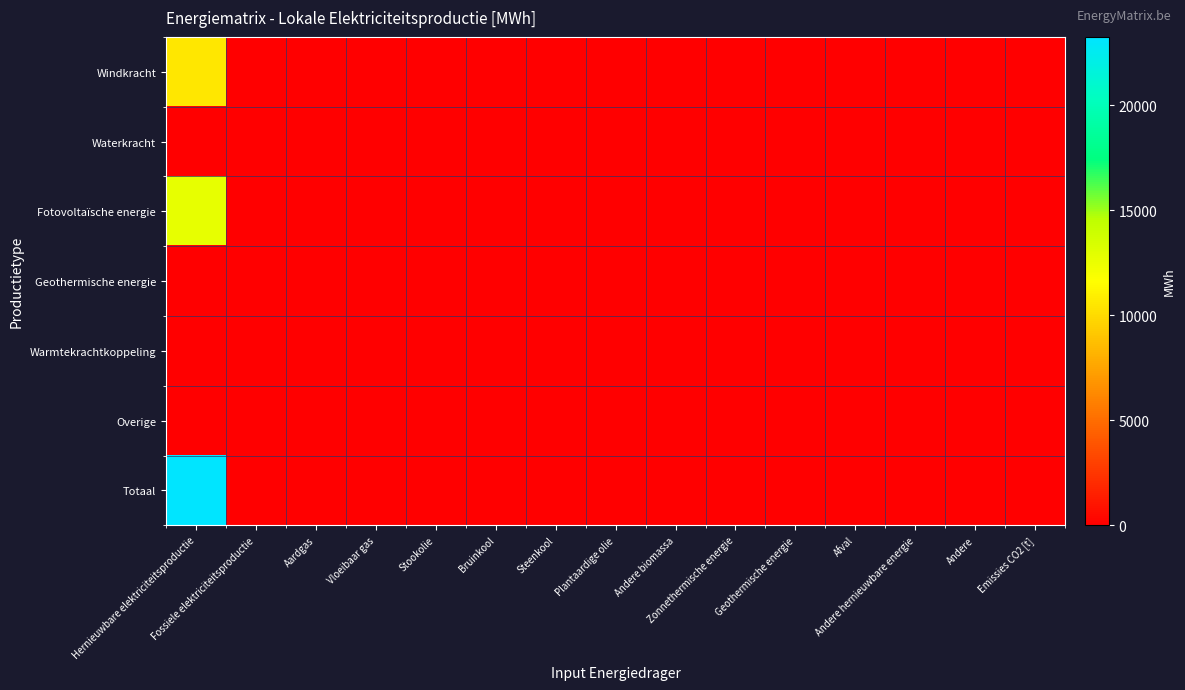

Reading left to right, transcribe all the data shown in this chart.

Windkracht: Hernieuwbare elektriciteitsproductie=10613.3	Fossiele elektriciteitsproductie=0.0	Aardgas=0.0	Vloeibaar gas=0.0	Stookolie=0.0	Bruinkool=0.0	Steenkool=0.0	Plantaardige olie=0.0	Andere biomassa=0.0	Zonnethermische energie=0.0	Geothermische energie=0.0	Afval=0.0	Andere hernieuwbare energie=0.0	Andere=0.0	Emissies CO2 [t]=0.0
Waterkracht: Hernieuwbare elektriciteitsproductie=0.0	Fossiele elektriciteitsproductie=0.0	Aardgas=0.0	Vloeibaar gas=0.0	Stookolie=0.0	Bruinkool=0.0	Steenkool=0.0	Plantaardige olie=0.0	Andere biomassa=0.0	Zonnethermische energie=0.0	Geothermische energie=0.0	Afval=0.0	Andere hernieuwbare energie=0.0	Andere=0.0	Emissies CO2 [t]=0.0
Fotovoltaïsche energie: Hernieuwbare elektriciteitsproductie=12636.8	Fossiele elektriciteitsproductie=0.0	Aardgas=0.0	Vloeibaar gas=0.0	Stookolie=0.0	Bruinkool=0.0	Steenkool=0.0	Plantaardige olie=0.0	Andere biomassa=0.0	Zonnethermische energie=0.0	Geothermische energie=0.0	Afval=0.0	Andere hernieuwbare energie=0.0	Andere=0.0	Emissies CO2 [t]=0.0
Geothermische energie: Hernieuwbare elektriciteitsproductie=0.0	Fossiele elektriciteitsproductie=0.0	Aardgas=0.0	Vloeibaar gas=0.0	Stookolie=0.0	Bruinkool=0.0	Steenkool=0.0	Plantaardige olie=0.0	Andere biomassa=0.0	Zonnethermische energie=0.0	Geothermische energie=0.0	Afval=0.0	Andere hernieuwbare energie=0.0	Andere=0.0	Emissies CO2 [t]=0.0
Warmtekrachtkoppeling: Hernieuwbare elektriciteitsproductie=0.0	Fossiele elektriciteitsproductie=0.0	Aardgas=0.0	Vloeibaar gas=0.0	Stookolie=0.0	Bruinkool=0.0	Steenkool=0.0	Plantaardige olie=0.0	Andere biomassa=0.0	Zonnethermische energie=0.0	Geothermische energie=0.0	Afval=0.0	Andere hernieuwbare energie=0.0	Andere=0.0	Emissies CO2 [t]=0.0
Overige: Hernieuwbare elektriciteitsproductie=0.0	Fossiele elektriciteitsproductie=0.0	Aardgas=0.0	Vloeibaar gas=0.0	Stookolie=0.0	Bruinkool=0.0	Steenkool=0.0	Plantaardige olie=0.0	Andere biomassa=0.0	Zonnethermische energie=0.0	Geothermische energie=0.0	Afval=0.0	Andere hernieuwbare energie=0.0	Andere=0.0	Emissies CO2 [t]=0.0
Totaal: Hernieuwbare elektriciteitsproductie=23250.1	Fossiele elektriciteitsproductie=0.0	Aardgas=0.0	Vloeibaar gas=0.0	Stookolie=0.0	Bruinkool=0.0	Steenkool=0.0	Plantaardige olie=0.0	Andere biomassa=0.0	Zonnethermische energie=0.0	Geothermische energie=0.0	Afval=0.0	Andere hernieuwbare energie=0.0	Andere=0.0	Emissies CO2 [t]=0.0